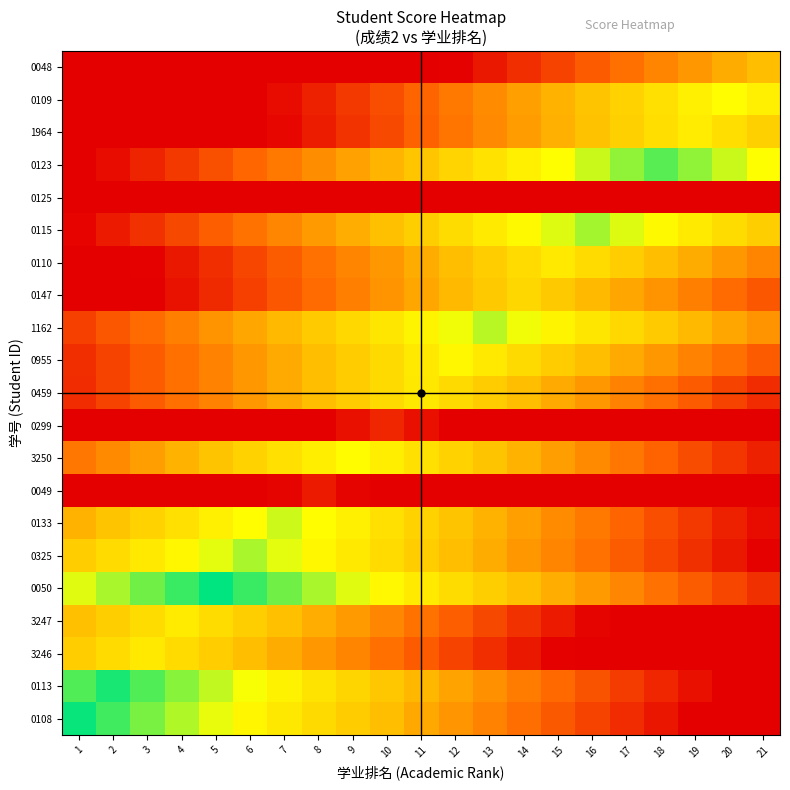

At how many categories does at least one series exceed 0?

21